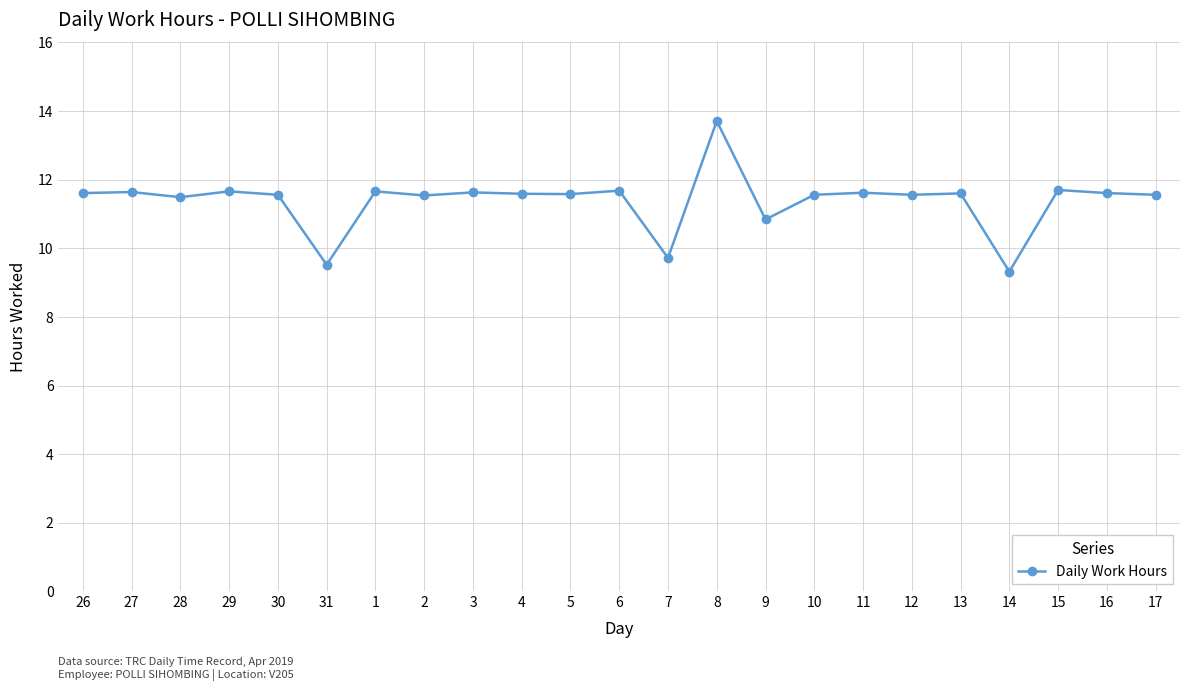

What is the difference between the maximum and minimum values?

4.4